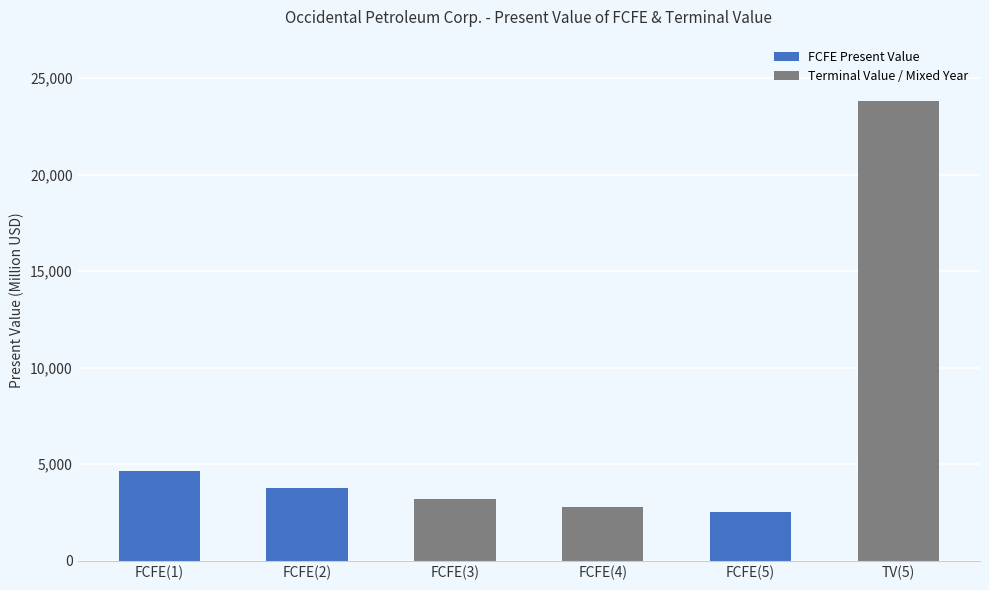

Rank the categories by value from lowest to highest.

FCFE(5), FCFE(4), FCFE(3), FCFE(2), FCFE(1), TV(5)